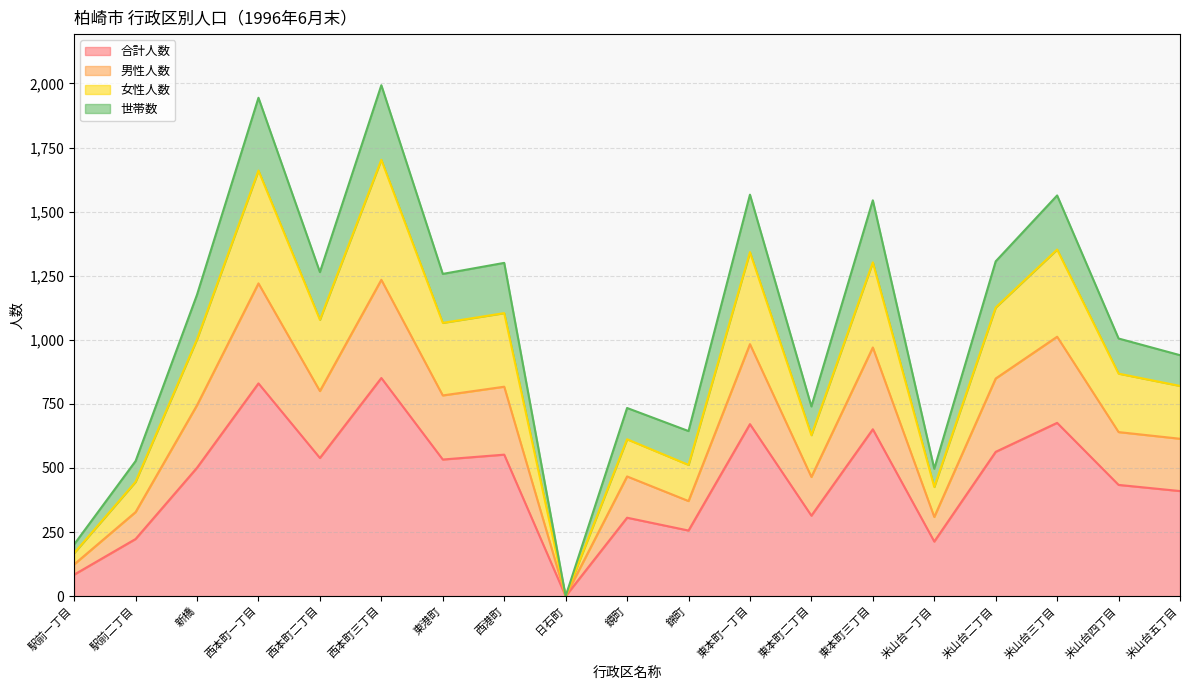

Does the chart display data point markers on the line(s)?

No